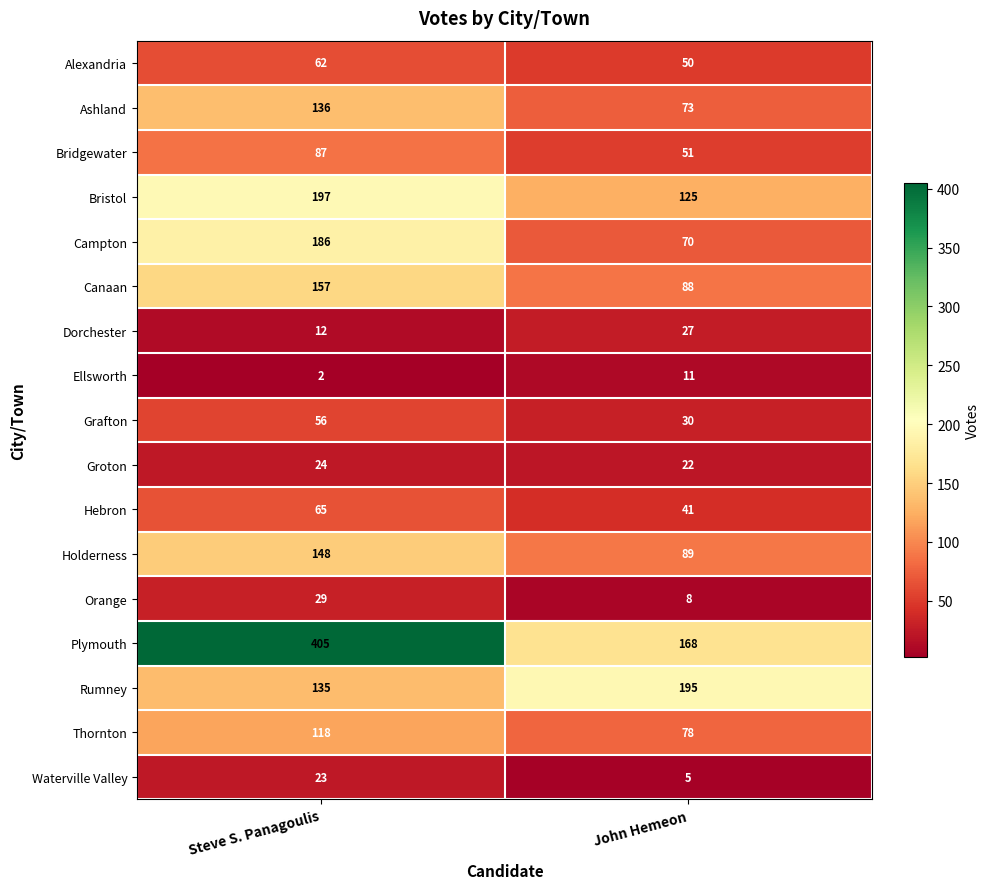

How many distinct data groups are displayed?

17